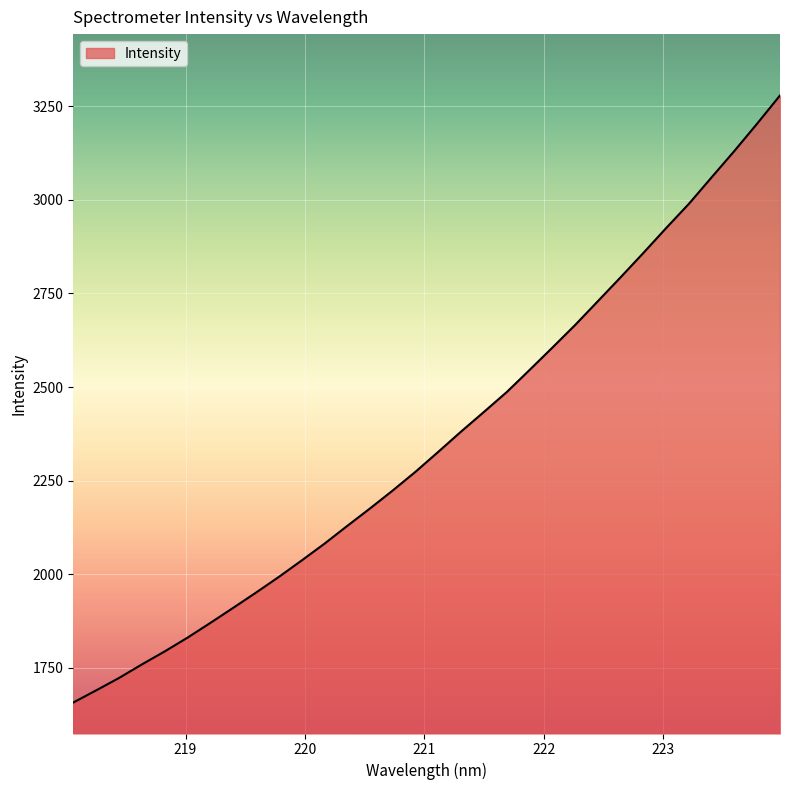

What is the sum of all values?

75498.5